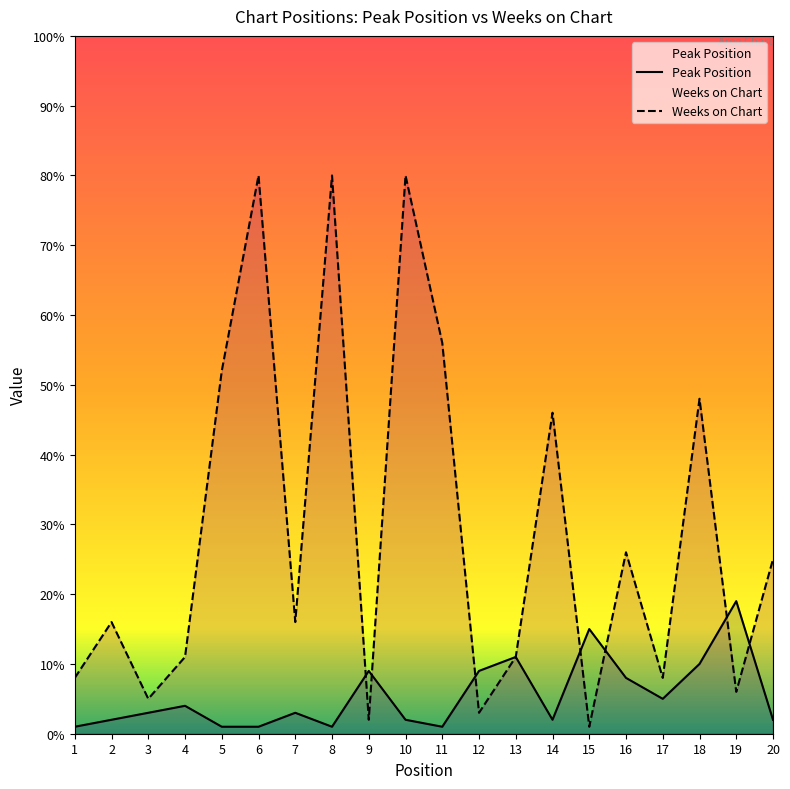

Reading left to right, extract all data points from this chart.

Peak Position: 1=1	2=2	3=3	4=4	5=1	6=1	7=3	8=1	9=9	10=2	11=1	12=9	13=11	14=2	15=15	16=8	17=5	18=10	19=19	20=2
Weeks on Chart: 1=8	2=16	3=5	4=11	5=52	6=80	7=16	8=80	9=2	10=80	11=56	12=3	13=11	14=46	15=1	16=26	17=8	18=48	19=6	20=25